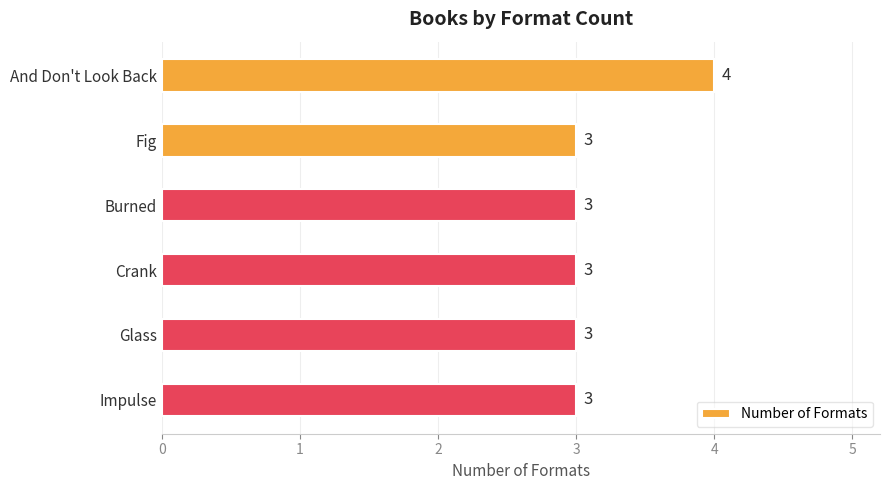

What is the label of the 6th bar from the bottom?

And Don't Look Back